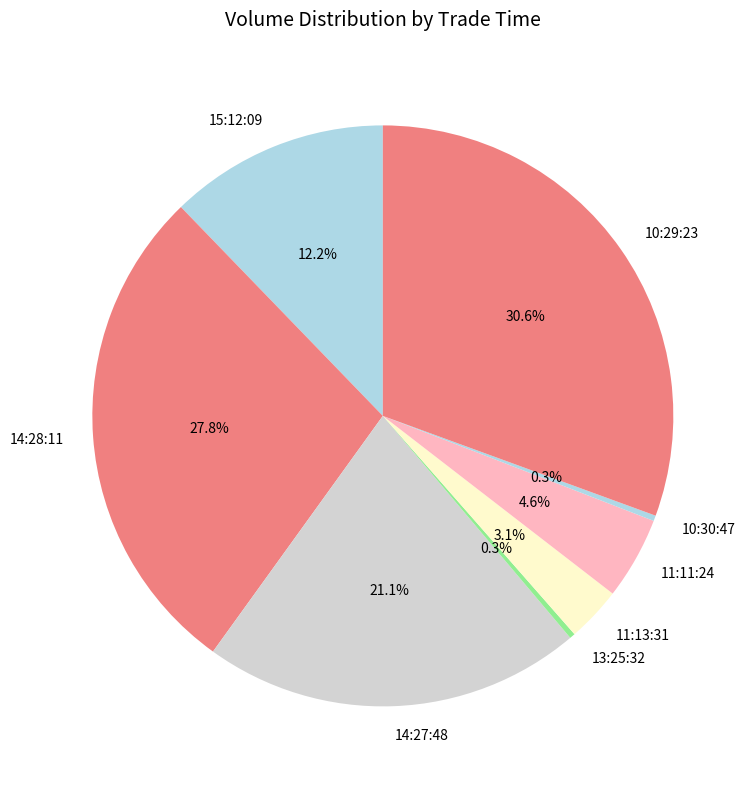

To the nearest percent, what portion does 15:12:09 represent?

12%